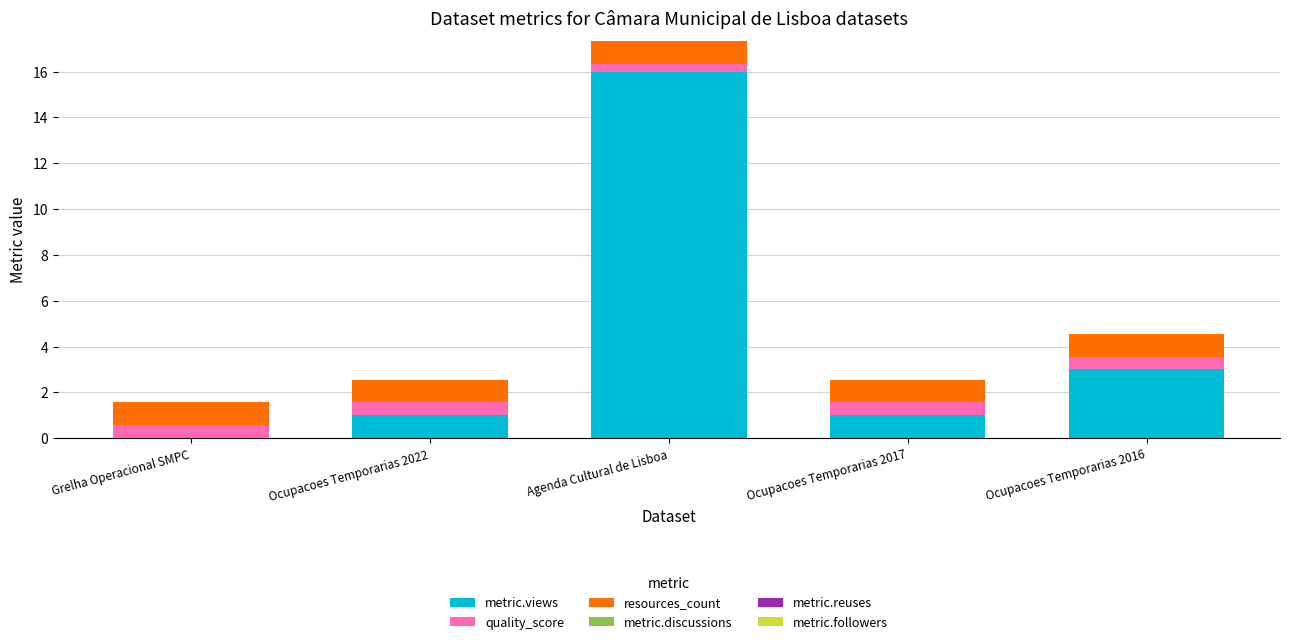

Reading left to right, transcribe the values for metric.views.

Grelha Operacional SMPC=0.0	Ocupacoes Temporarias 2022=1.0	Agenda Cultural de Lisboa=16.0	Ocupacoes Temporarias 2017=1.0	Ocupacoes Temporarias 2016=3.0